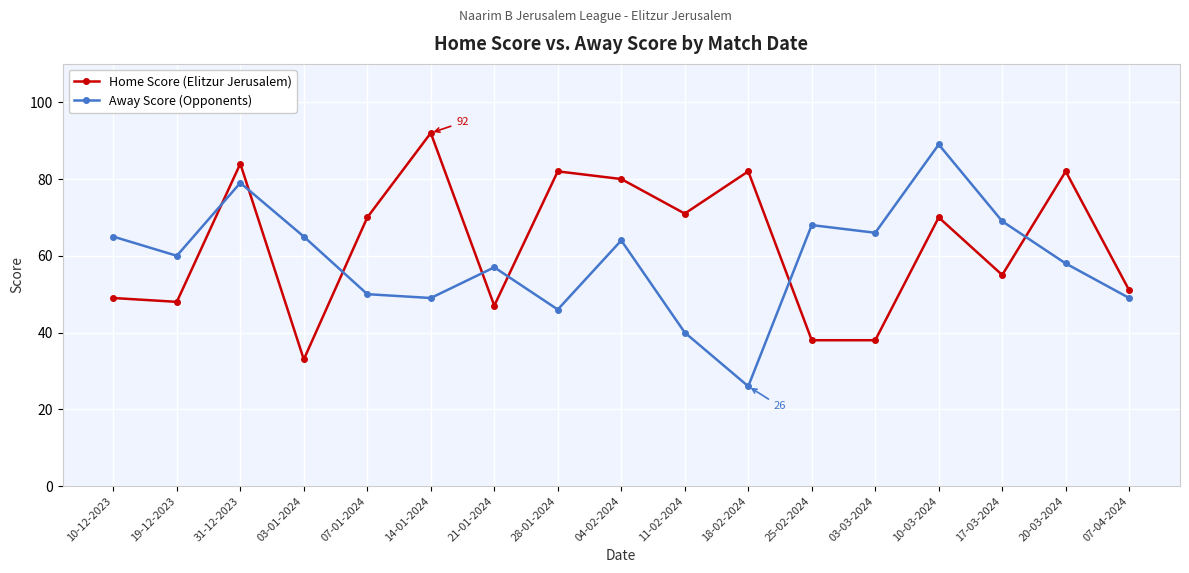

What is the label of the 9th point from the left?

04-02-2024